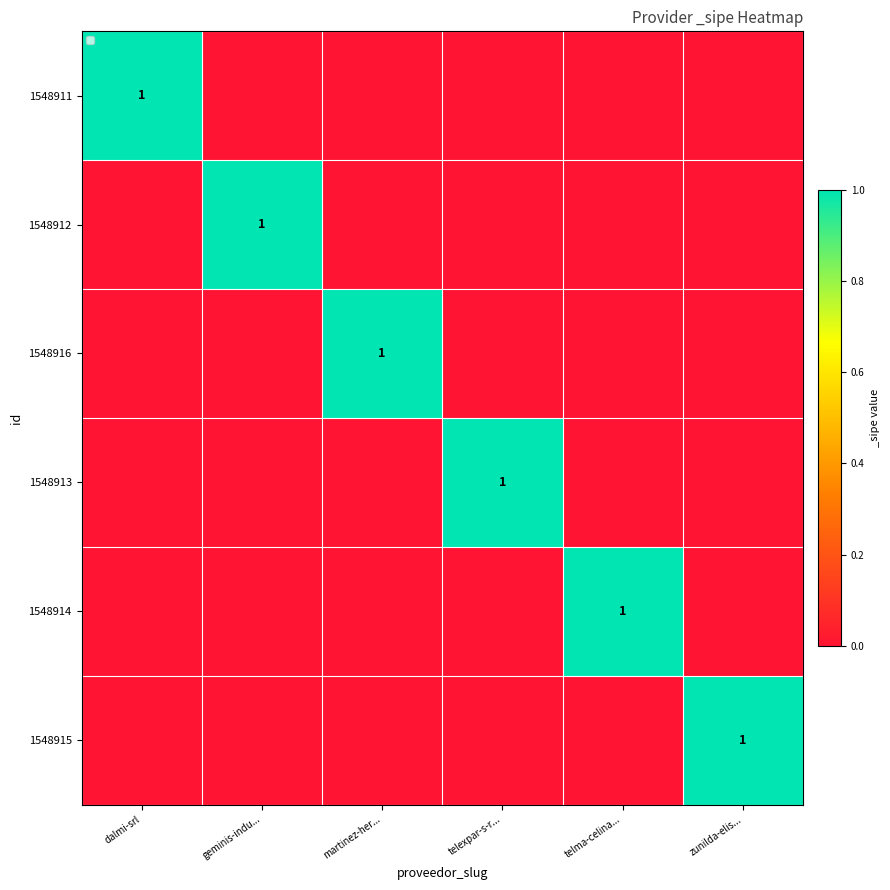

Is the value of 1548911 at zunilda-elis... greater than the value of 1548915 at dalmi-srl?

No